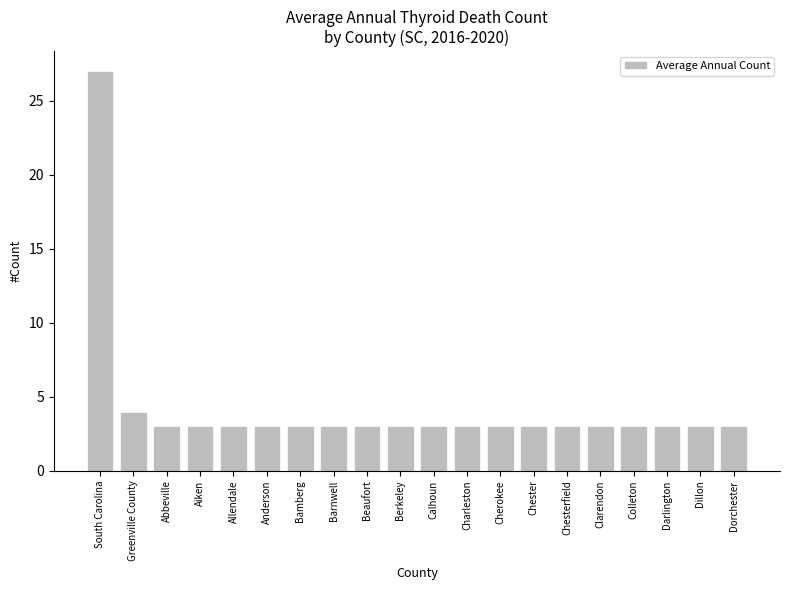

What is the label of the 6th bar from the right?

Chesterfield